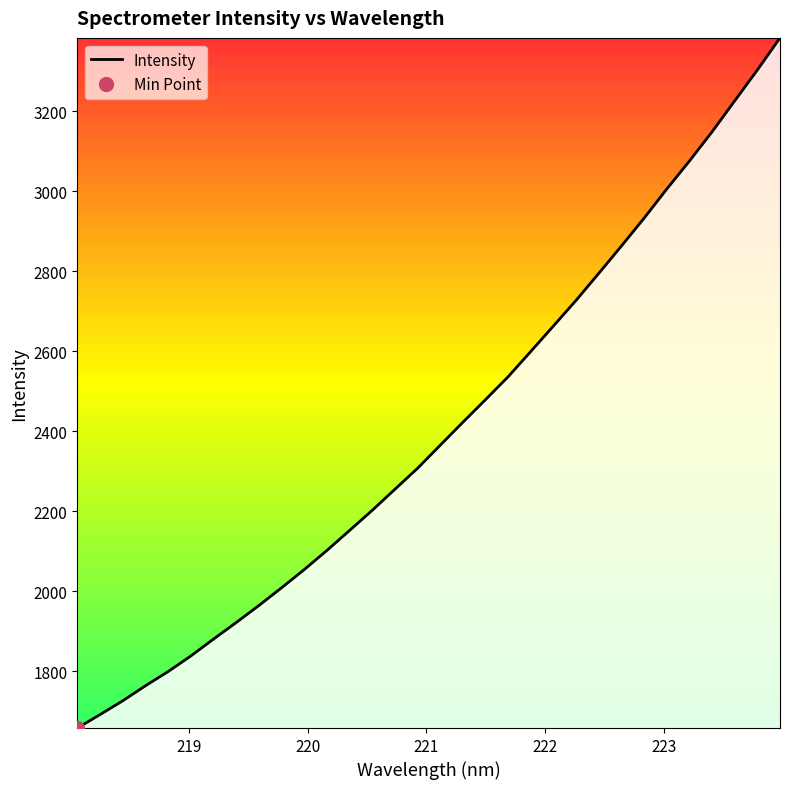

The value at 24 is 1275.8. True or false?

False